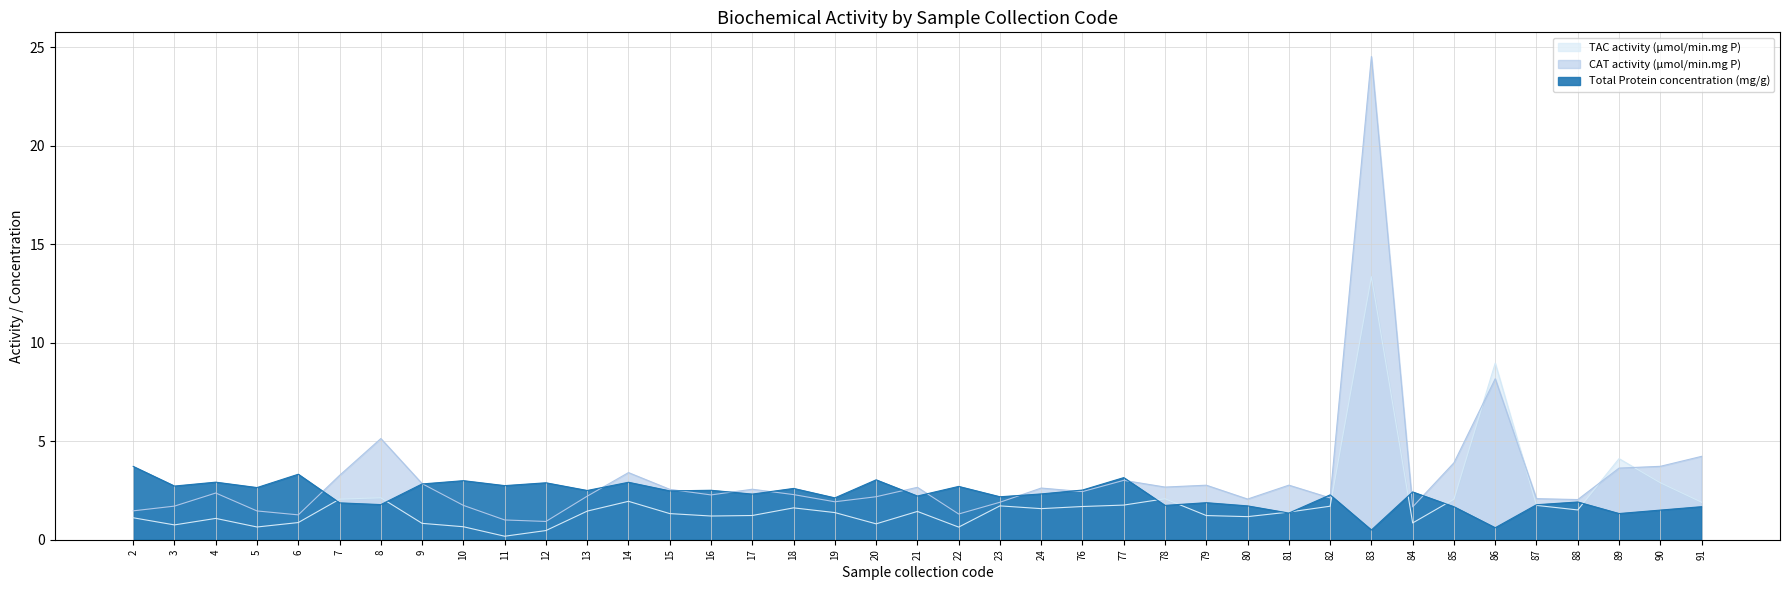

The CAT activity (µmol/min.mg P) series shows 3.5 at 86. True or false?

False